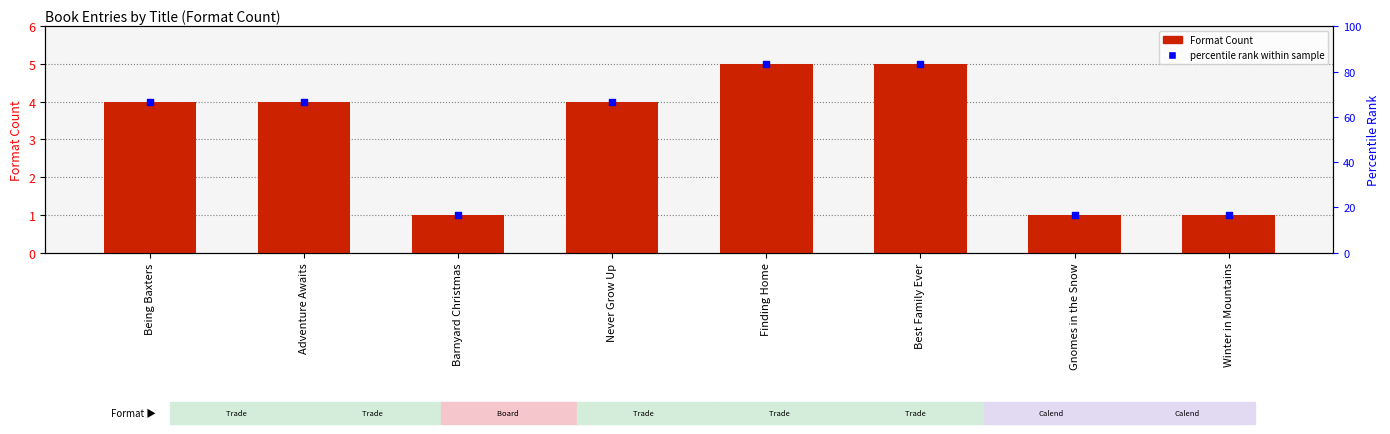

At how many categories does at least one series exceed 1?

8